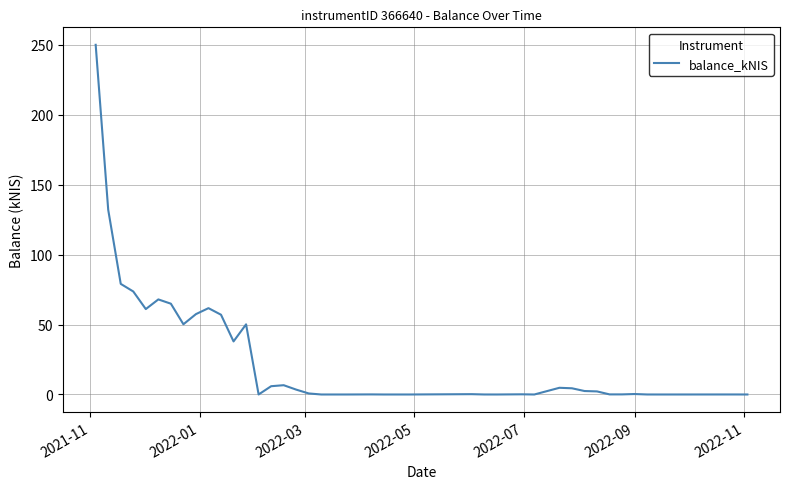

What is the greatest value displayed?

250.0